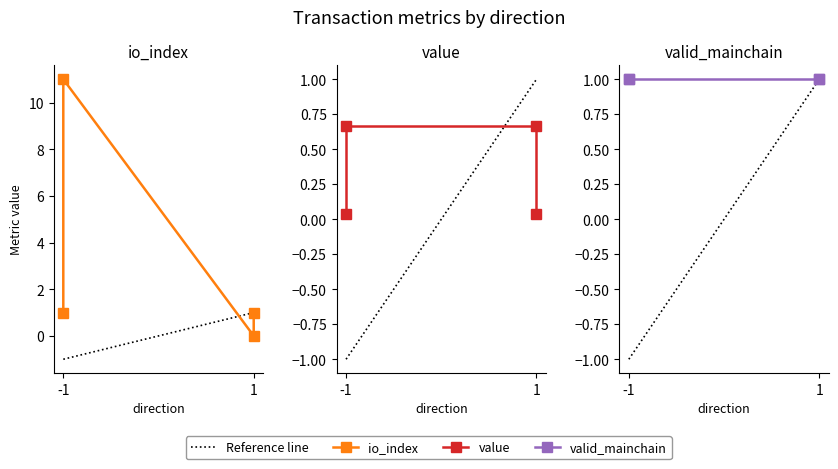

In io_index, how many points are lower than both neighbors (excluding endpoints)?

1